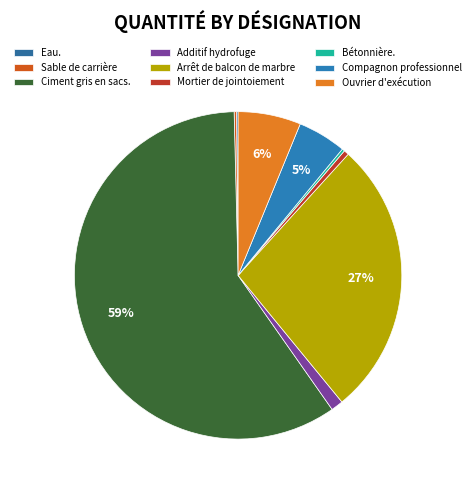

To the nearest percent, what is the difference between the largest and smallest slice percentages?

59%